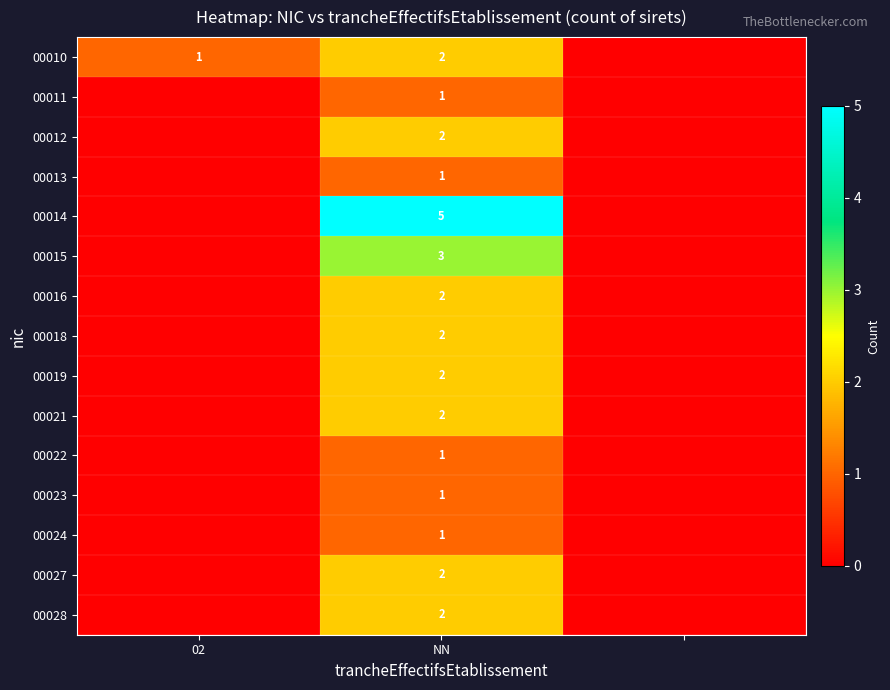

Between 2 and NN, which is larger?

NN